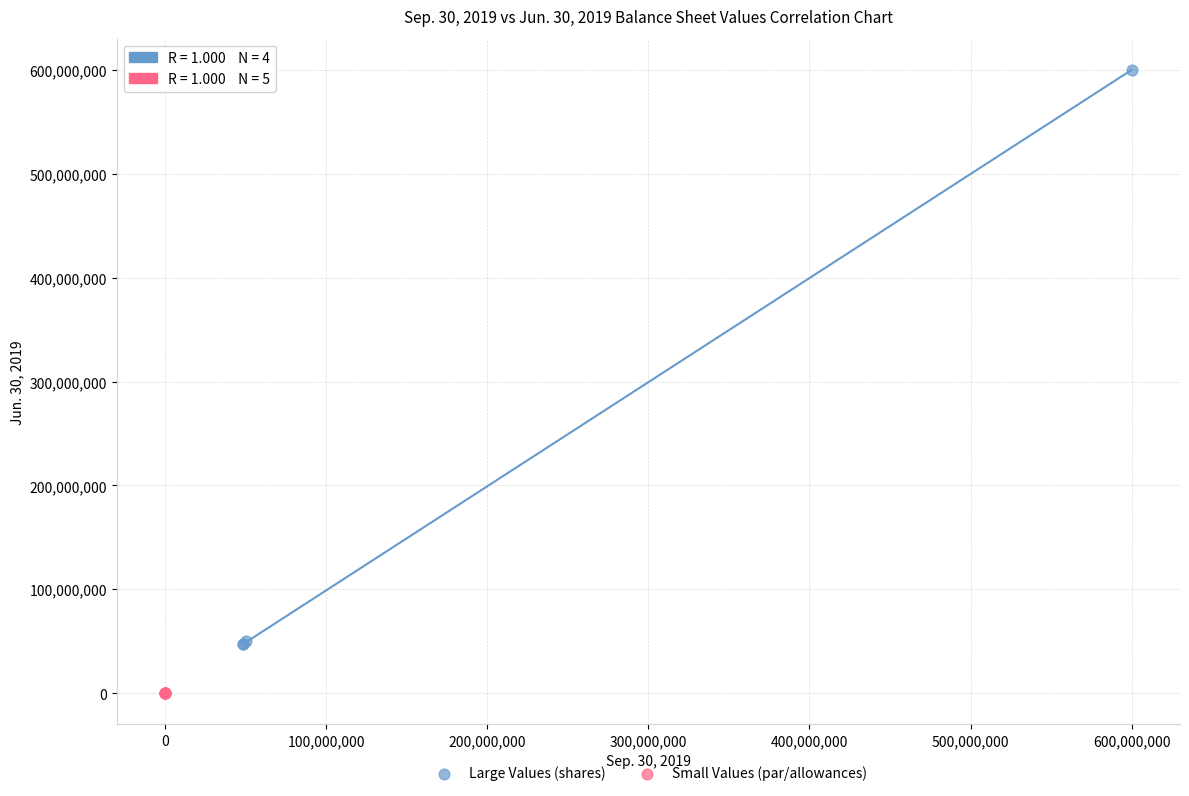

Which series has the largest Y range (max minus min)?

Large Values (shares)